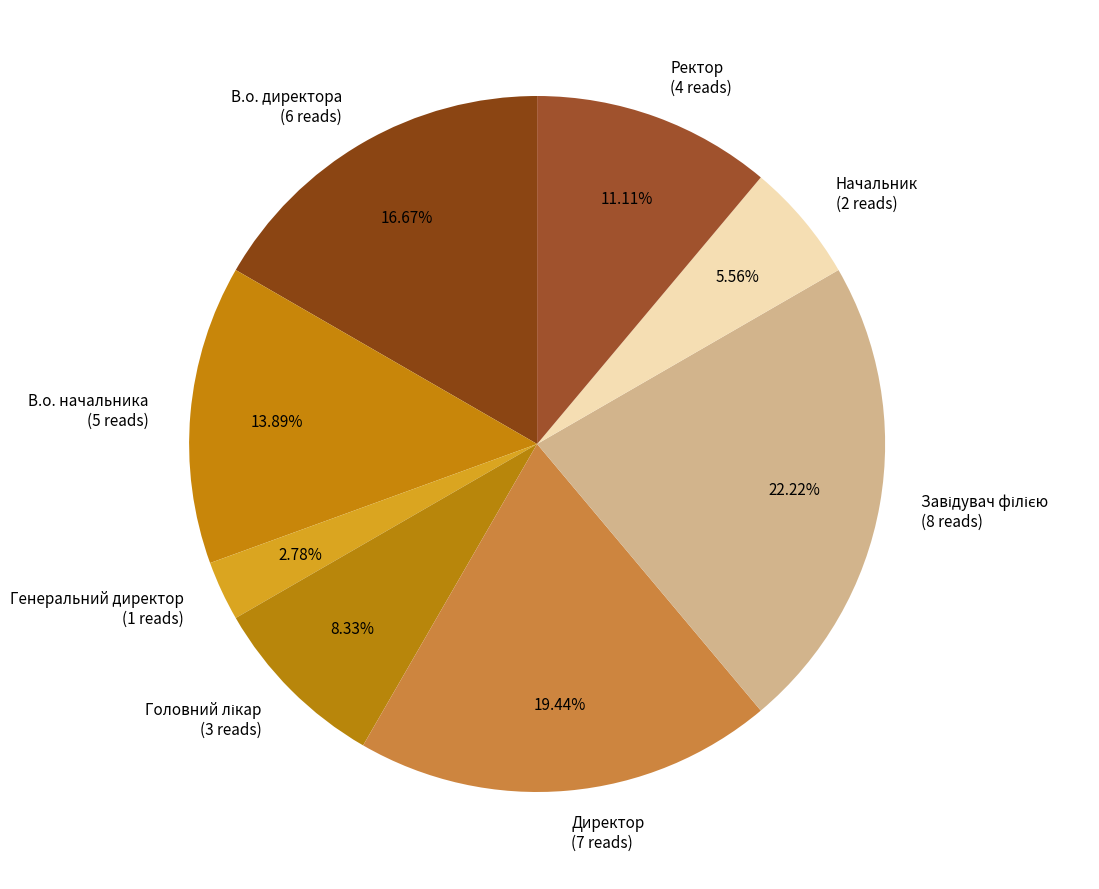

Between В.о. начальника (5 reads) and В.о. директора (6 reads), which is larger?

В.о. директора (6 reads)